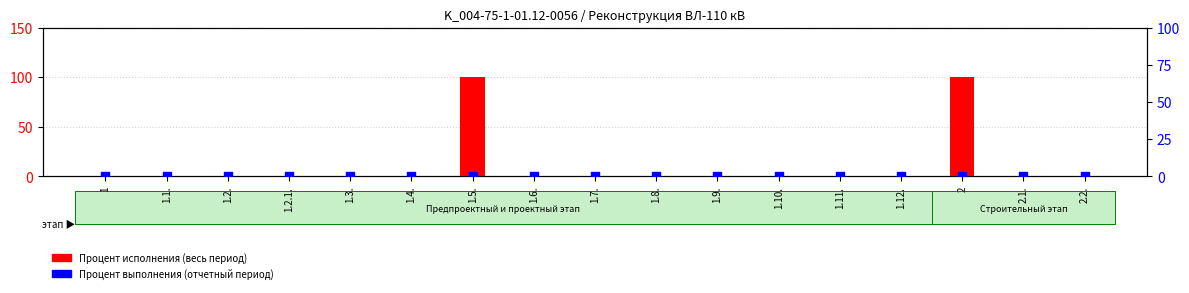

At how many categories does at least one series exceed 21?

2